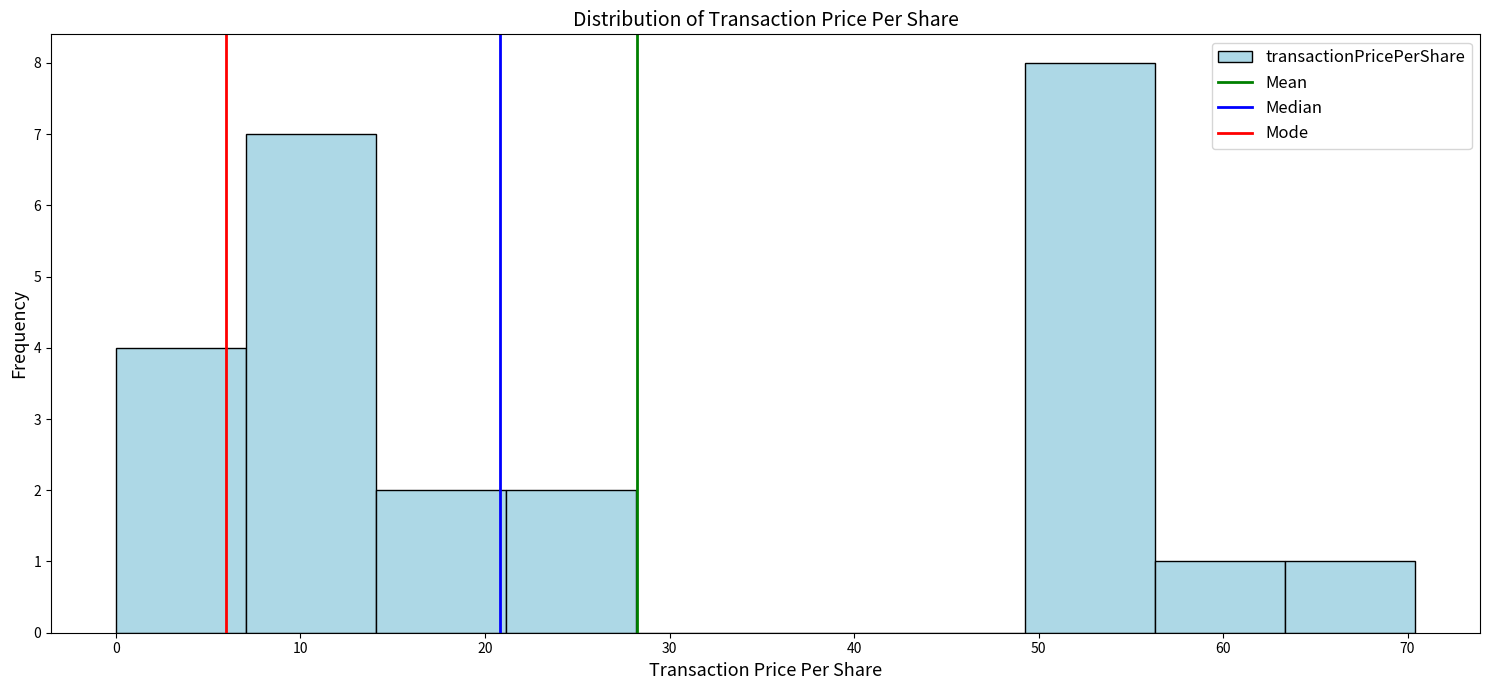

Reading left to right, transcribe this chart: for each bar, give the range it covers on the x-axis and its height. Neither the bar edges nor the heights are printed on the chart, so give them approximately, as read against the axes.

0 to 7: 4
7 to 14: 7
14 to 21: 2
21 to 28: 2
28 to 35: 0
35 to 42: 0
42 to 49: 0
49 to 56: 8
56 to 63: 1
63 to 70: 1